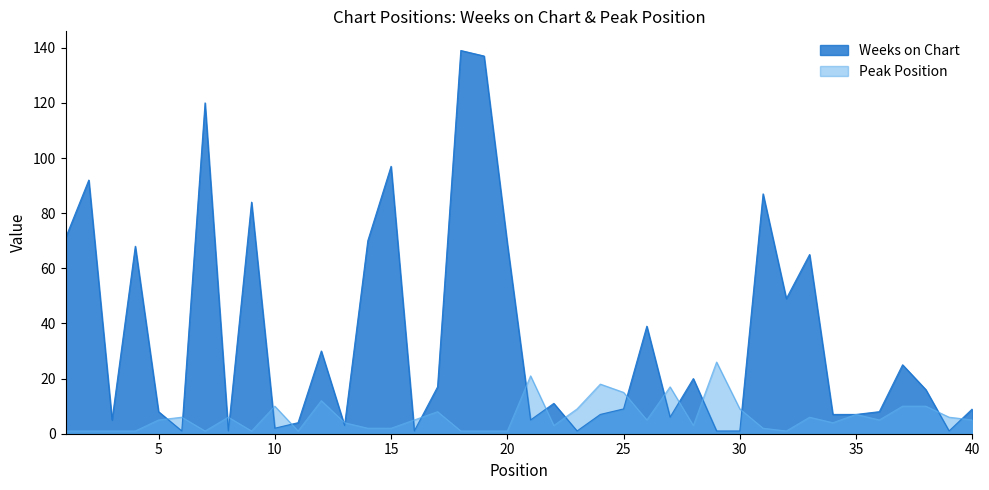

Reading left to right, transcribe all the data shown in this chart.

Weeks on Chart: 1=71	2=92	3=5	4=68	5=8	6=1	7=120	8=1	9=84	10=2	11=4	12=30	13=3	14=70	15=97	16=1	17=17	18=139	19=137	20=69	21=5	22=11	23=1	24=7	25=9	26=39	27=6	28=20	29=1	30=1	31=87	32=49	33=65	34=7	35=7	36=8	37=25	38=16	39=1	40=9
Peak Position: 1=1	2=1	3=1	4=1	5=5	6=6	7=1	8=6	9=1	10=10	11=1	12=12	13=4	14=2	15=2	16=5	17=8	18=1	19=1	20=1	21=21	22=3	23=9	24=18	25=15	26=5	27=17	28=3	29=26	30=9	31=2	32=1	33=6	34=4	35=7	36=5	37=10	38=10	39=6	40=5